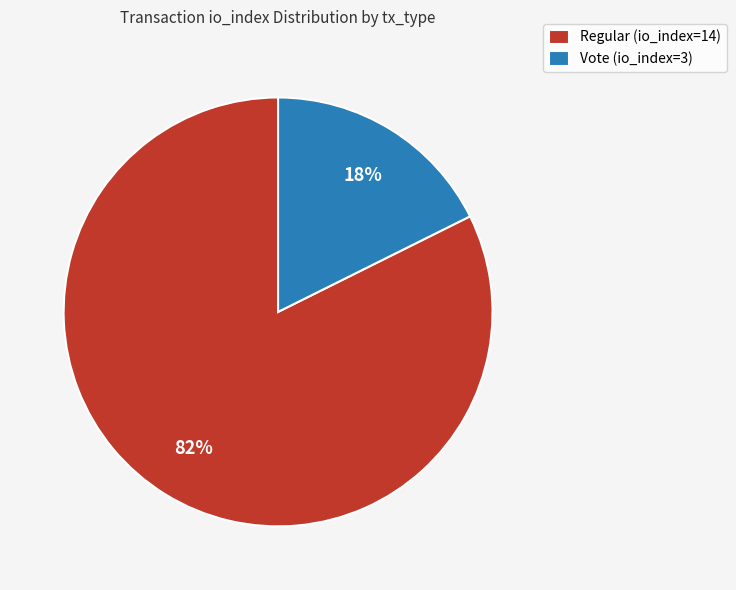

How many slices are in this pie chart?

2